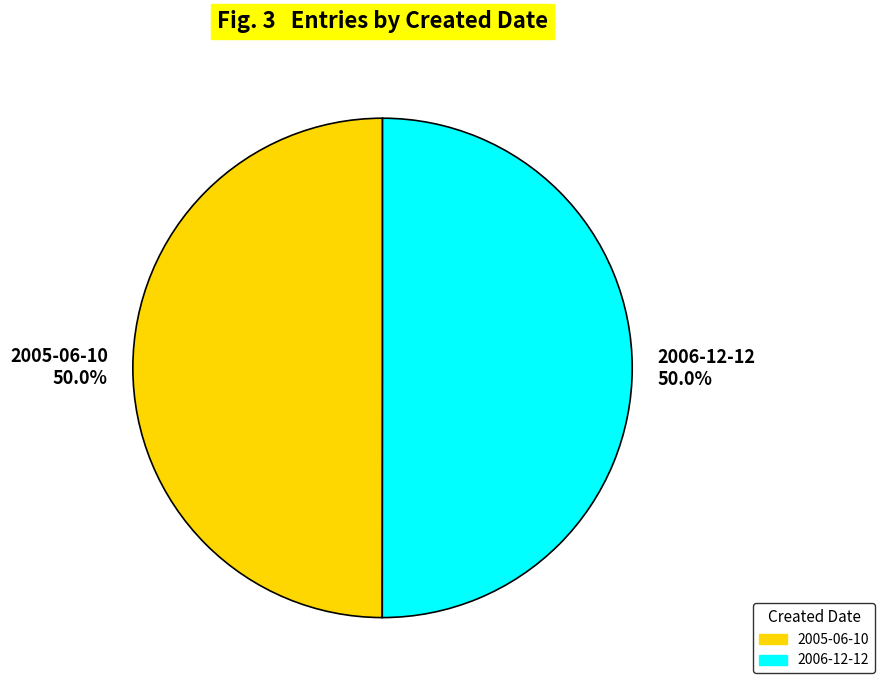

What is the ratio of the value at 2006-12-12 to the value at 2005-06-10?

1.0